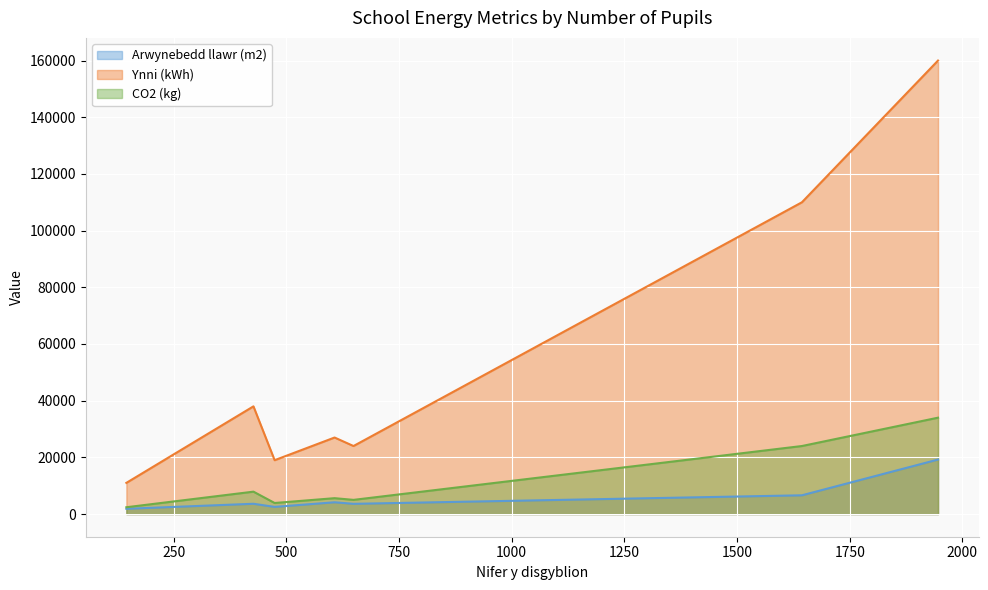

Which series has the largest range (max minus min)?

Ynni (kWh)